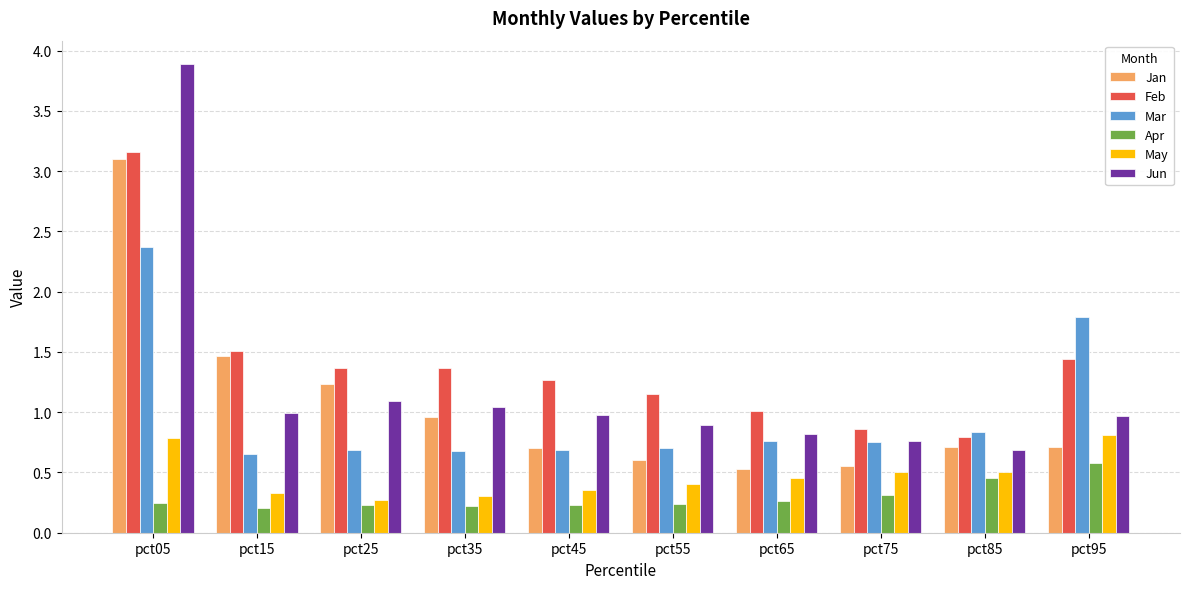

What is the sum of the May values at pct95 and pct05?

1.6